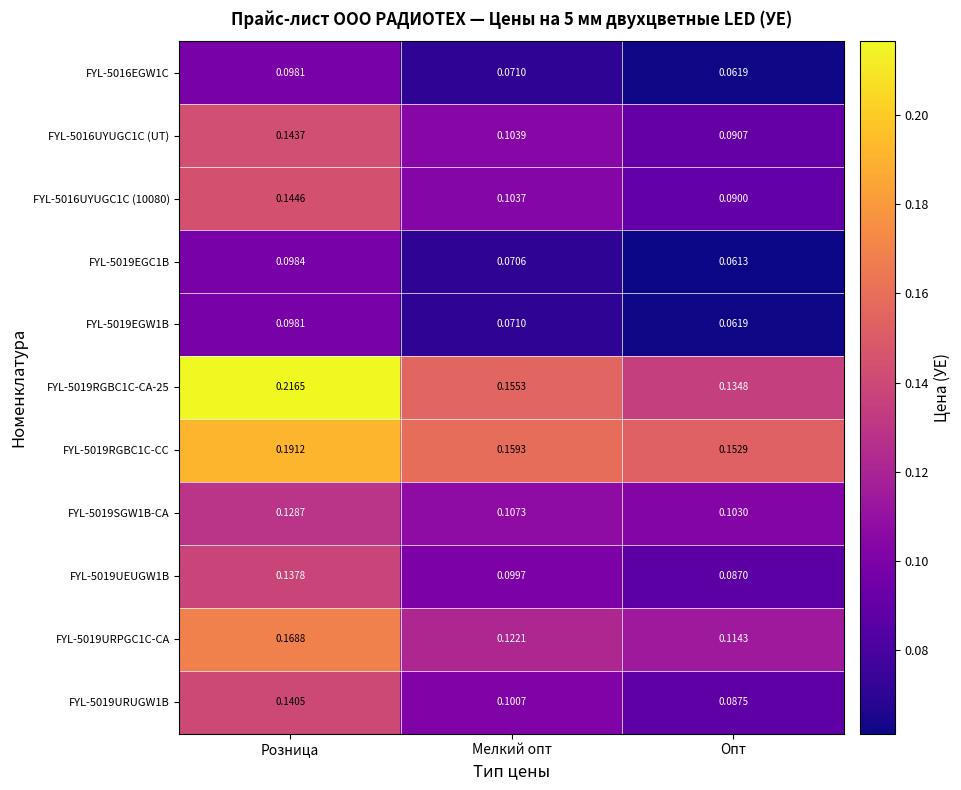

List the labels in order of FYL-5016UYUGC1C (10080) value, smallest first.

Опт, Мелкий опт, Розница